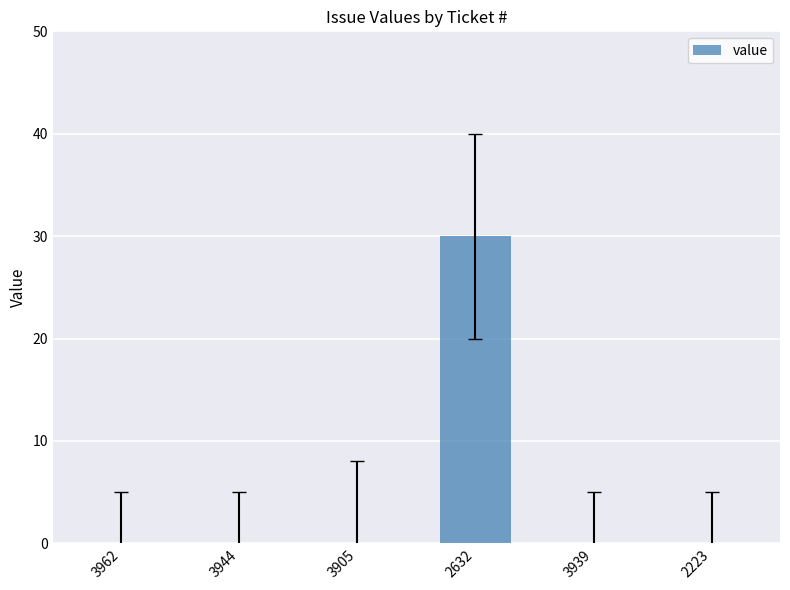

What is the maximum value shown in the chart?

30